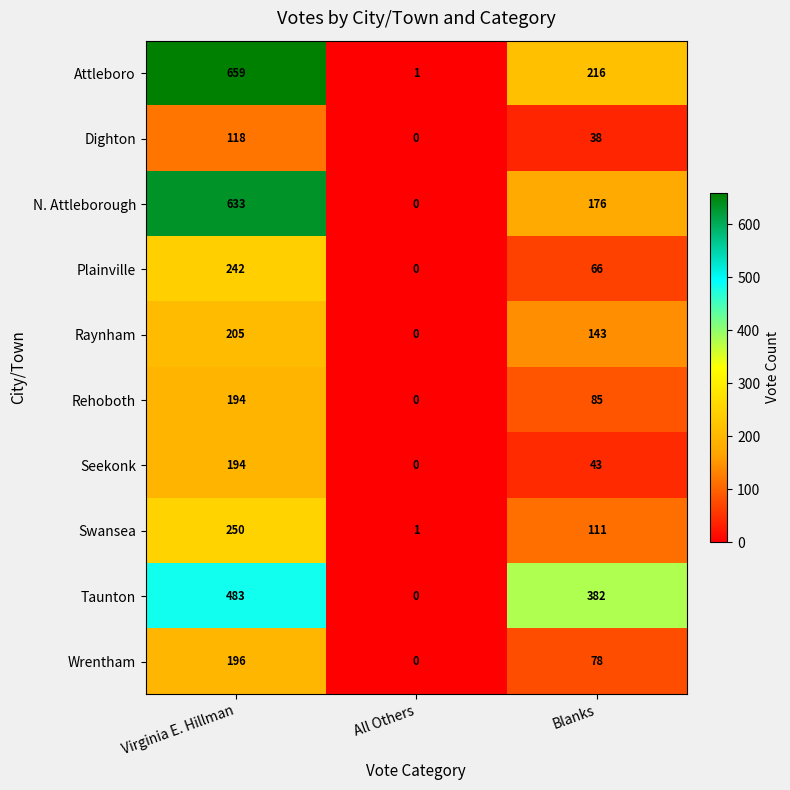

How many categories are shown in the chart?

3